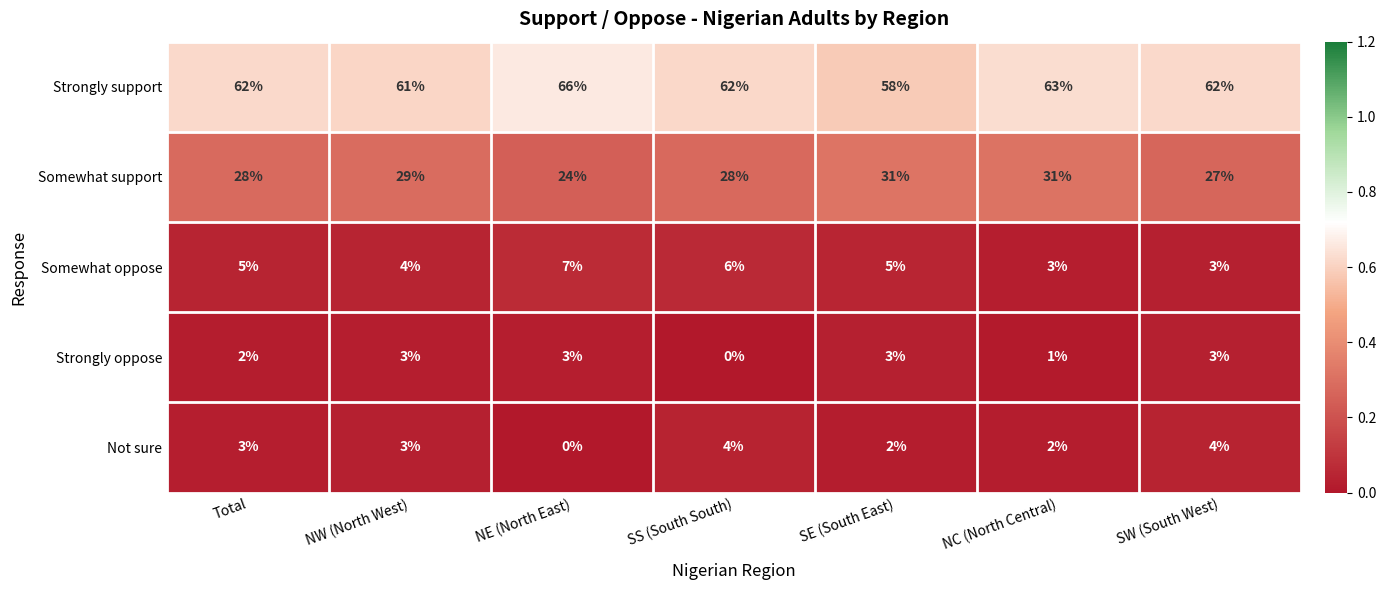

Which series has the widest spread of values?

Strongly support